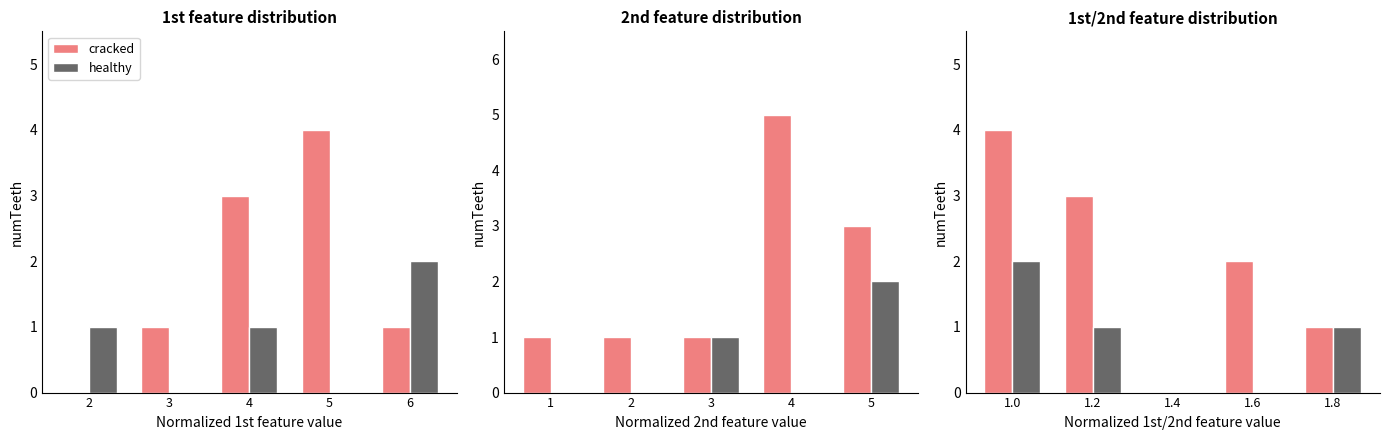

At which category does the chart reach its minimum across all series?

4